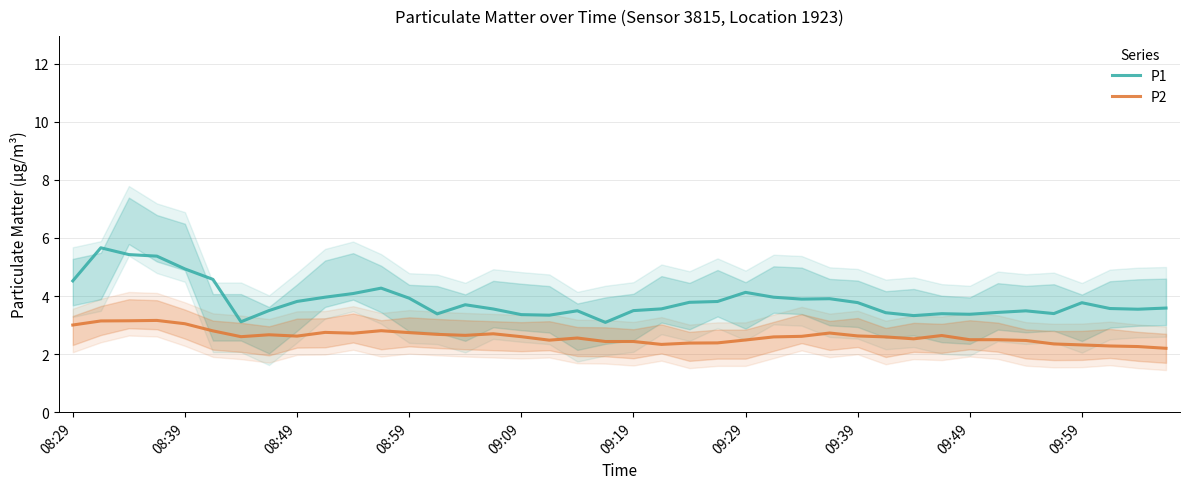

What is the minimum value for P1?

3.1